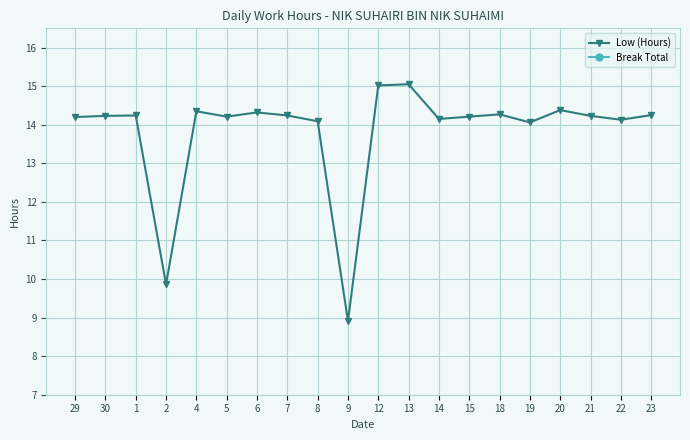

What is the sum of all Low (Hours) values?

276.4